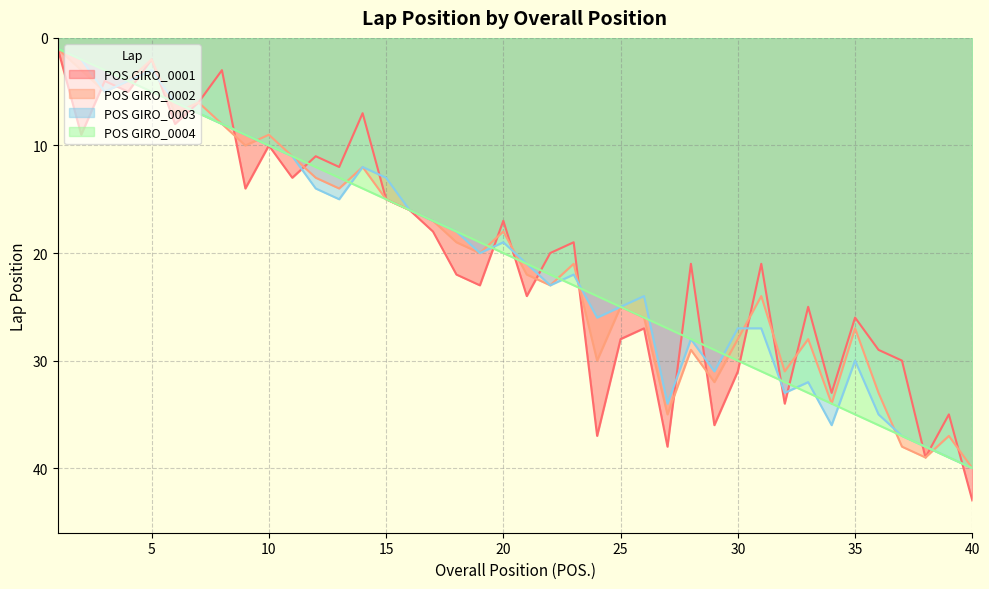

What is the highest value of the POS GIRO_0003 series?

40